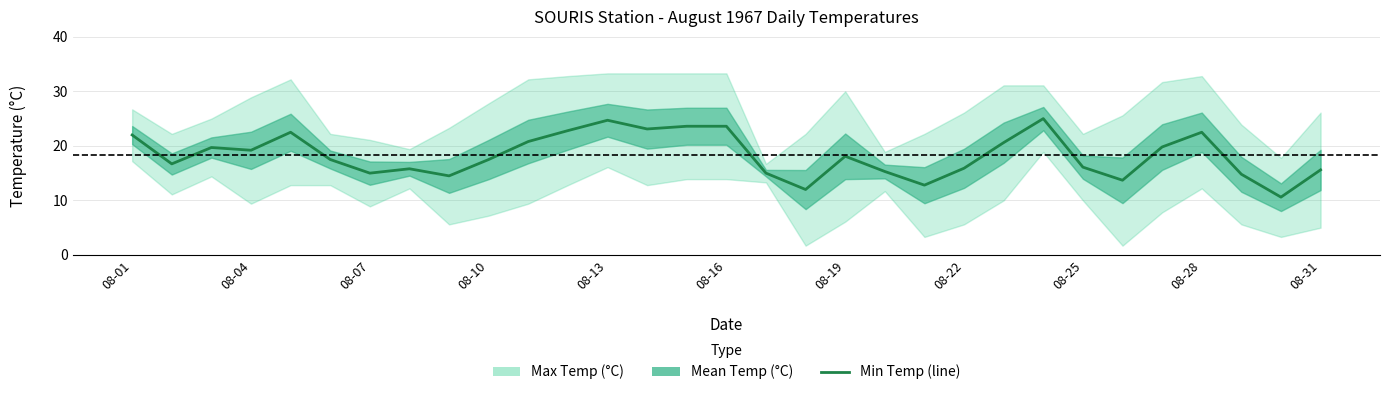

What is the change in value from 17 to 25?

+1.7